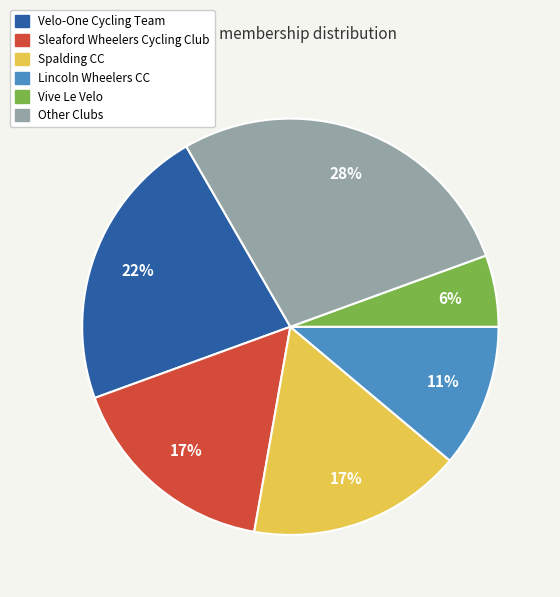

Is there a majority slice in this chart?

No